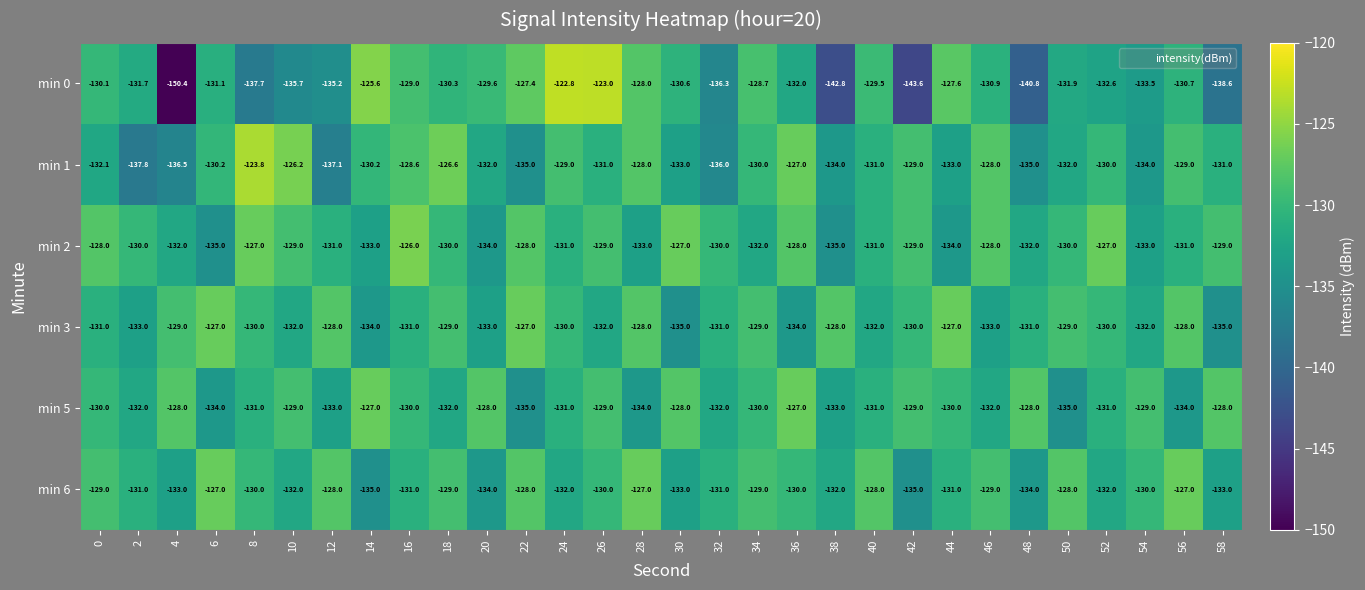

How many data points does each series have?

30